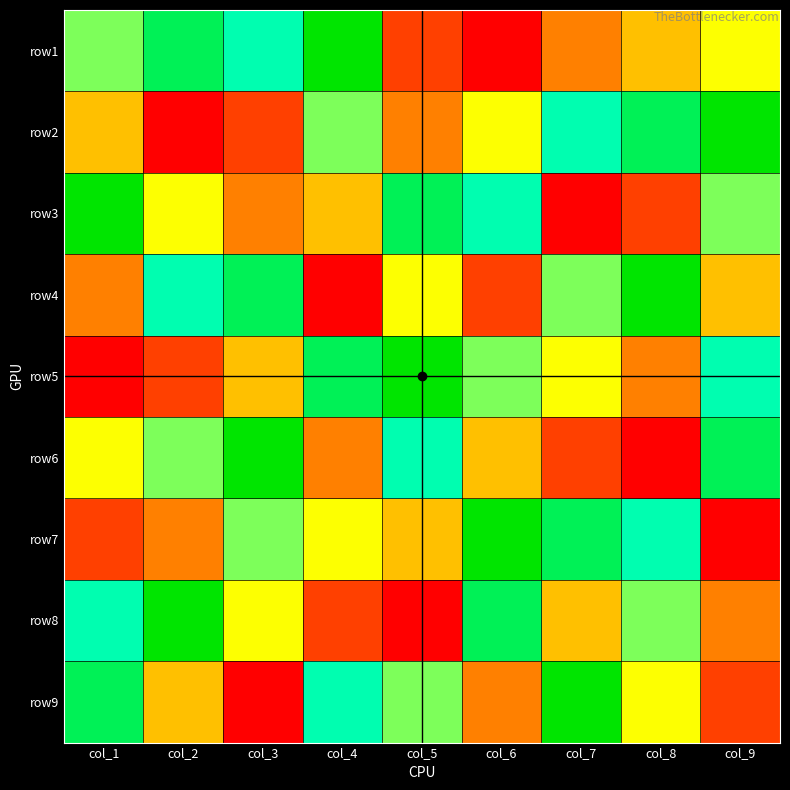

At col_9, list the series in order from smallest to largest.

row7, row9, row8, row4, row1, row3, row5, row6, row2